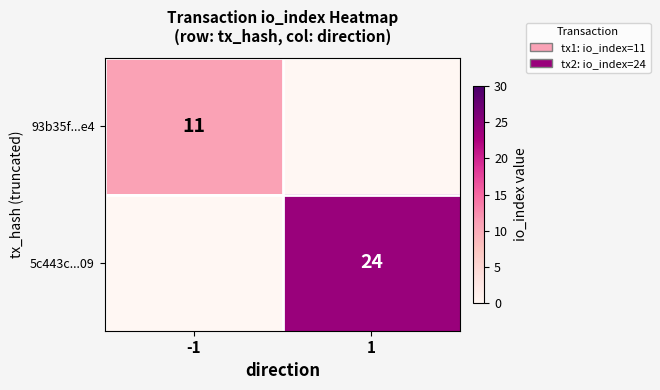

What is the total value across all series at -1?

11